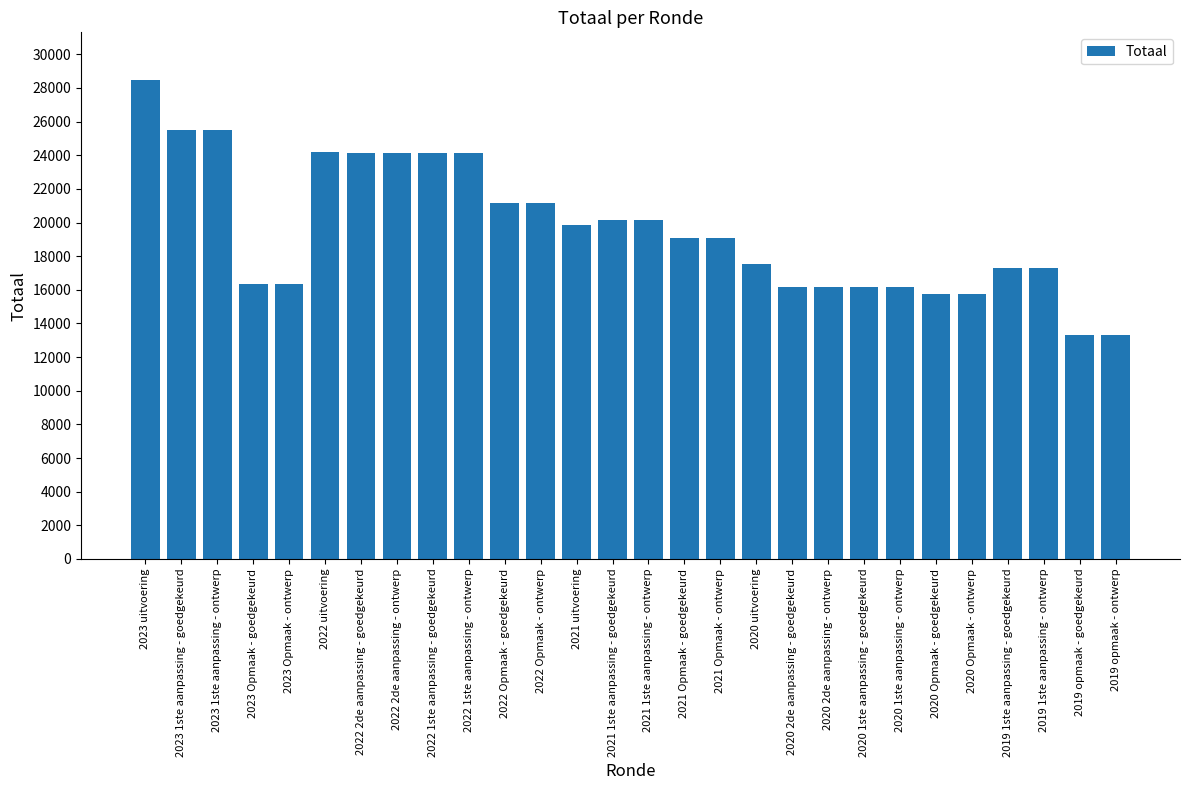

Is it true that the value at 2021 Opmaak - ontwerp is 19056?

True